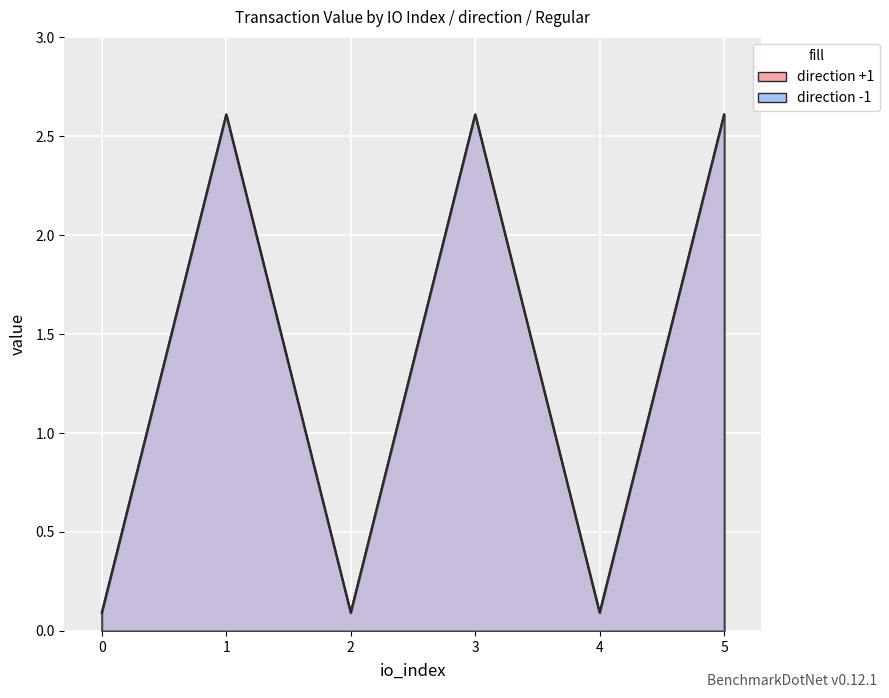

What is the sum of all values?

16.2